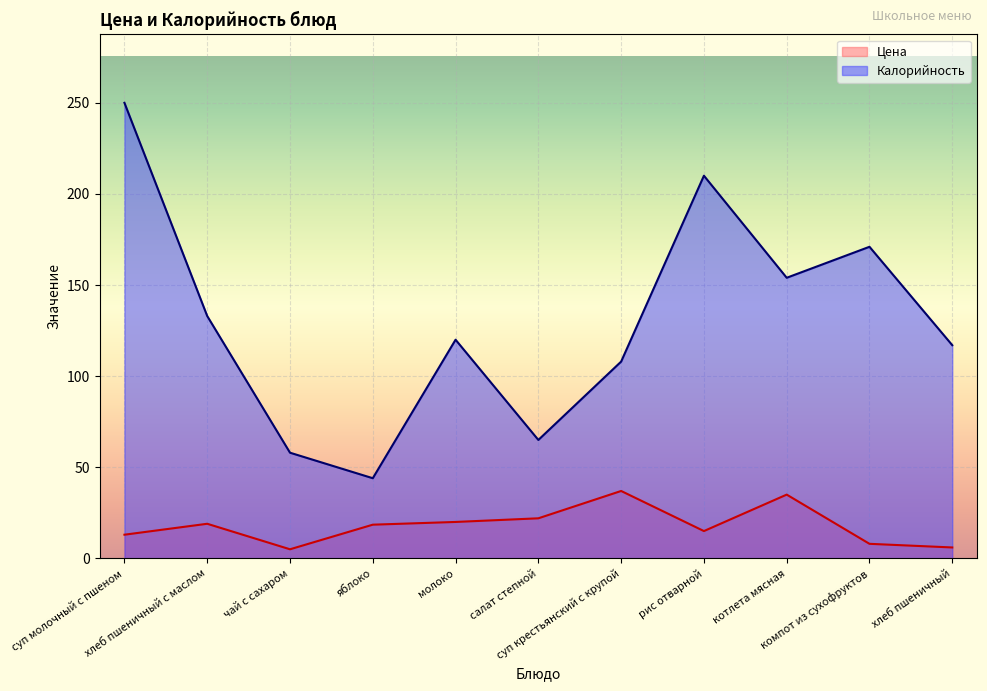

Reading right to left, what are all the values shown in this chart?

Цена: хлеб пшеничный=6.0	компот из сухофруктов=8.0	котлета мясная=35.0	рис отварной=15.0	суп крестьянский с крупой=37.0	салат степной=22.0	молоко=20.0	яблоко=18.5	чай с сахаром=5.0	хлеб пшеничный с маслом=19.0	суп молочный с пшеном=13.0
Калорийность: хлеб пшеничный=117.0	компот из сухофруктов=171.0	котлета мясная=154.0	рис отварной=210.0	суп крестьянский с крупой=108.0	салат степной=65.0	молоко=120.0	яблоко=44.0	чай с сахаром=58.0	хлеб пшеничный с маслом=133.0	суп молочный с пшеном=250.0